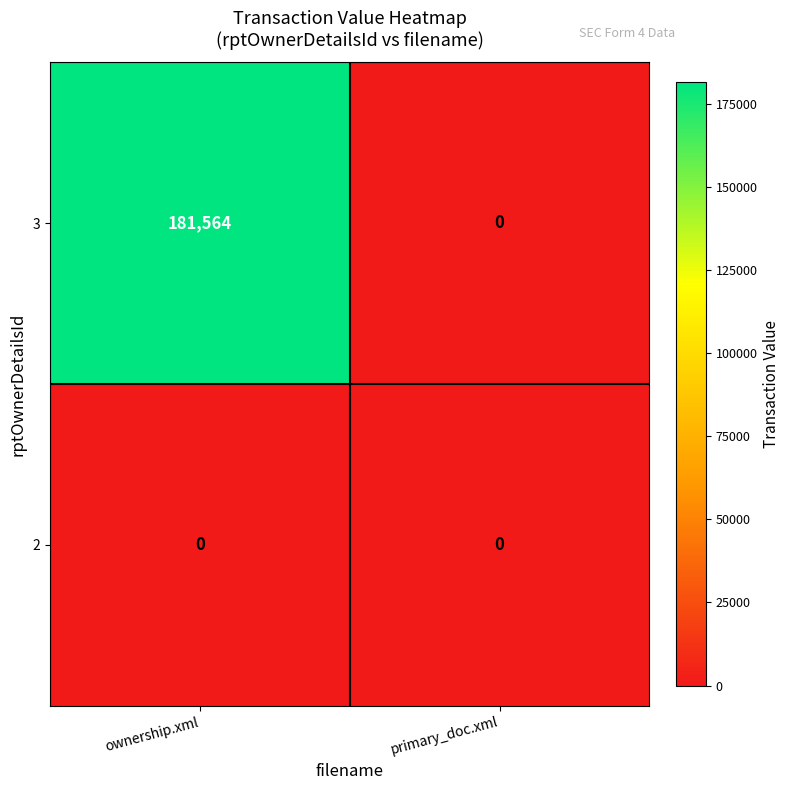

How many distinct data groups are displayed?

2